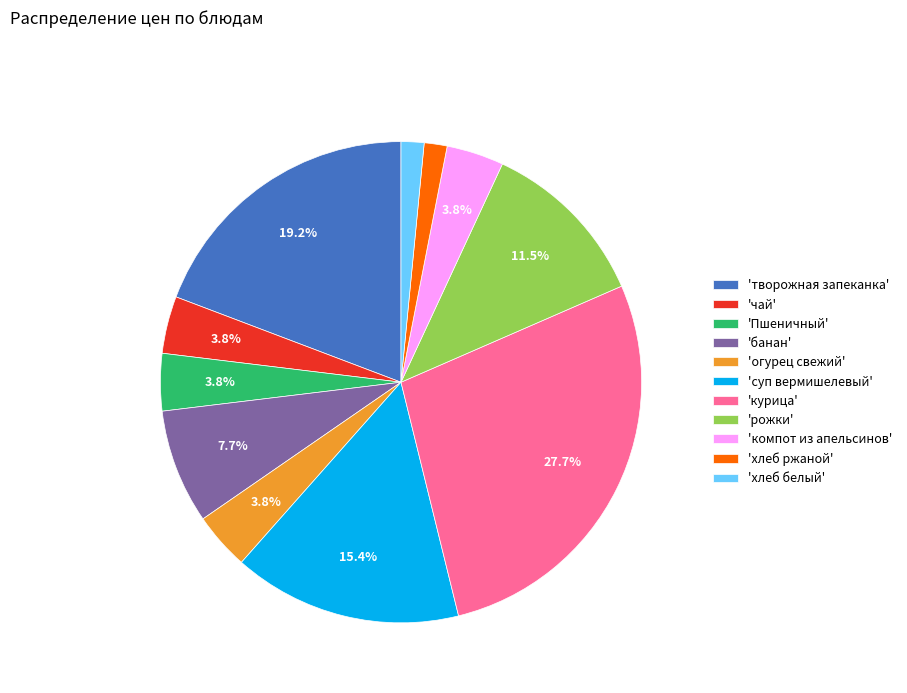

Which category has the biggest portion of the pie?

'курица'